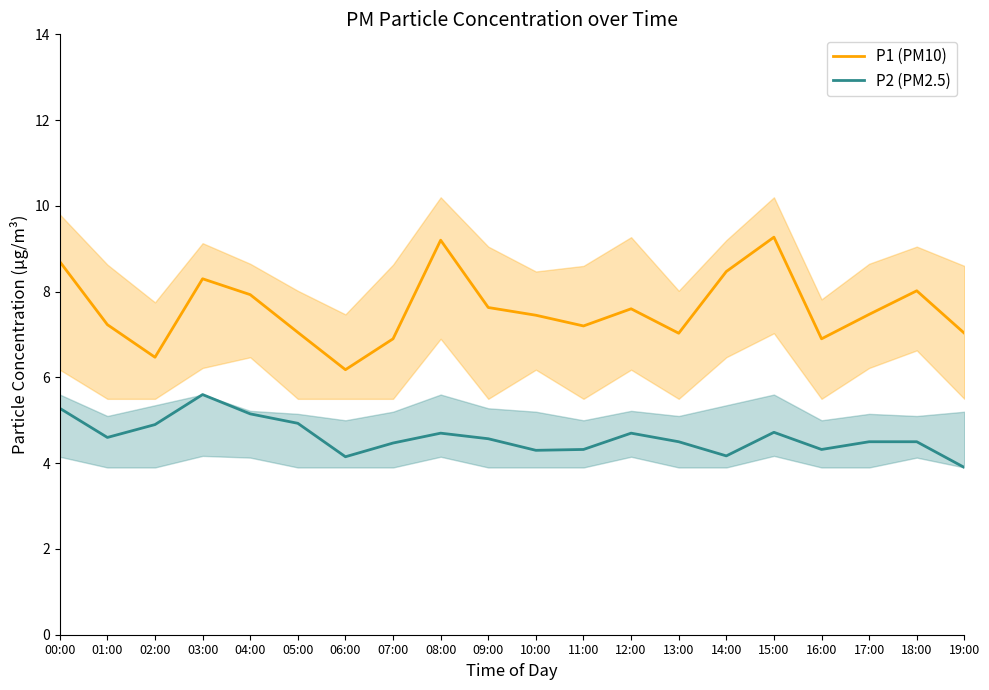

True or false: P1 (PM10) has a value of 1.8 at 01:00.

False